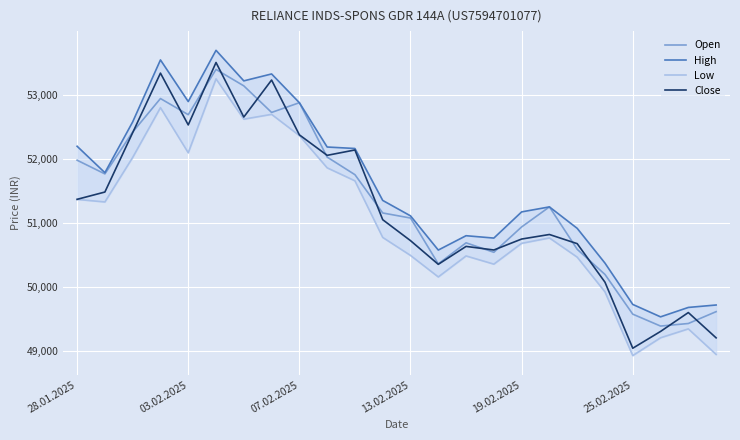

How many interior local peaks does the Low series have?

6